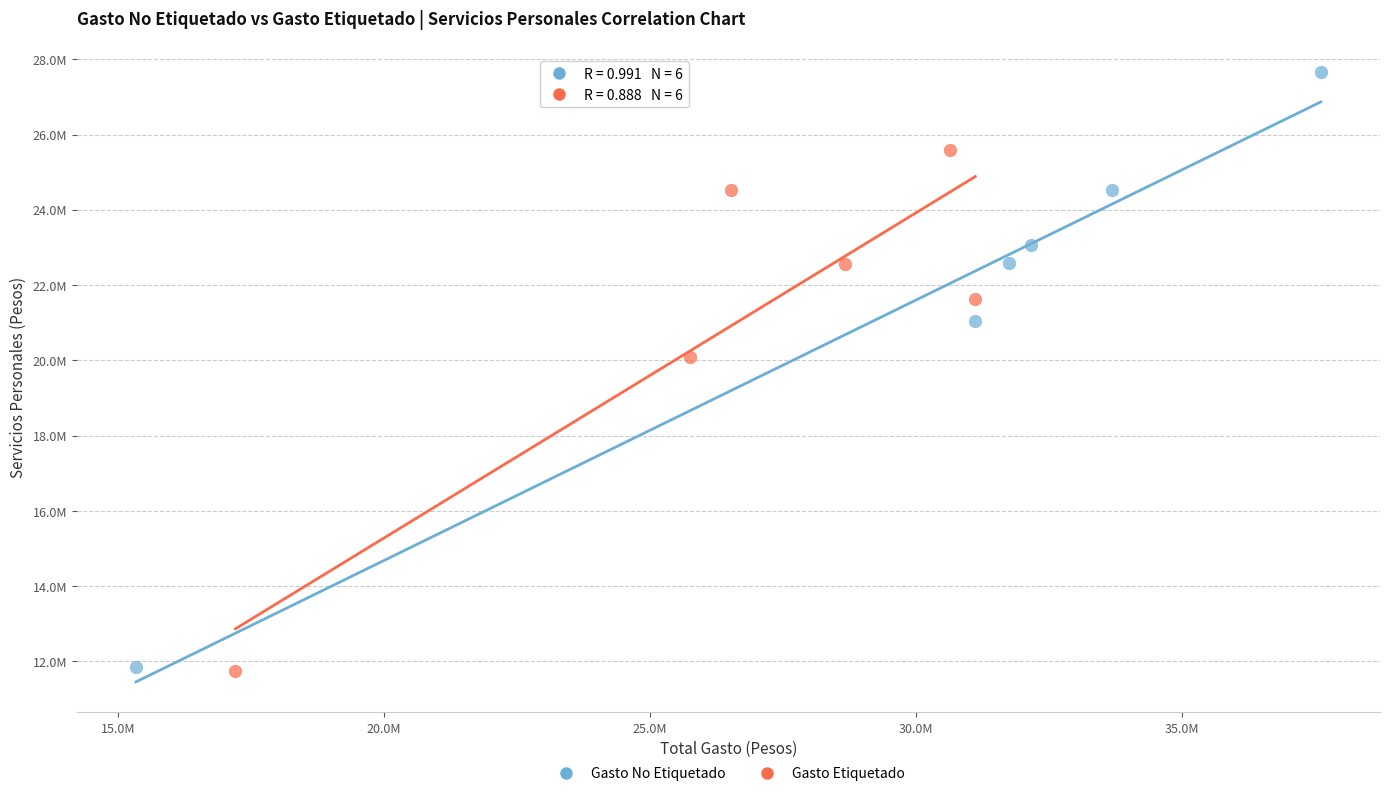

What are all the series names shown in the legend?

Gasto No Etiquetado, Gasto Etiquetado